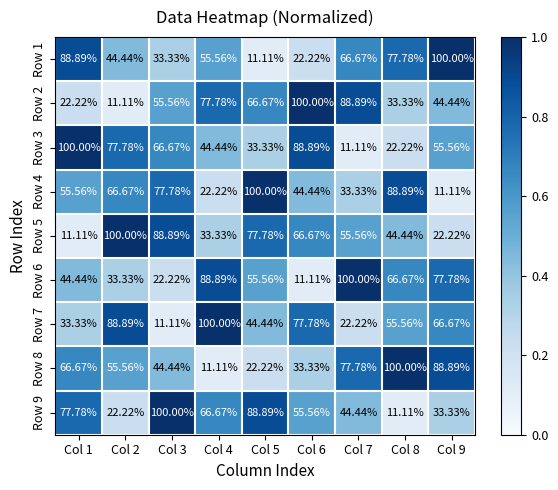

Which series changed the most between Col 6 and Col 7?

Row 6